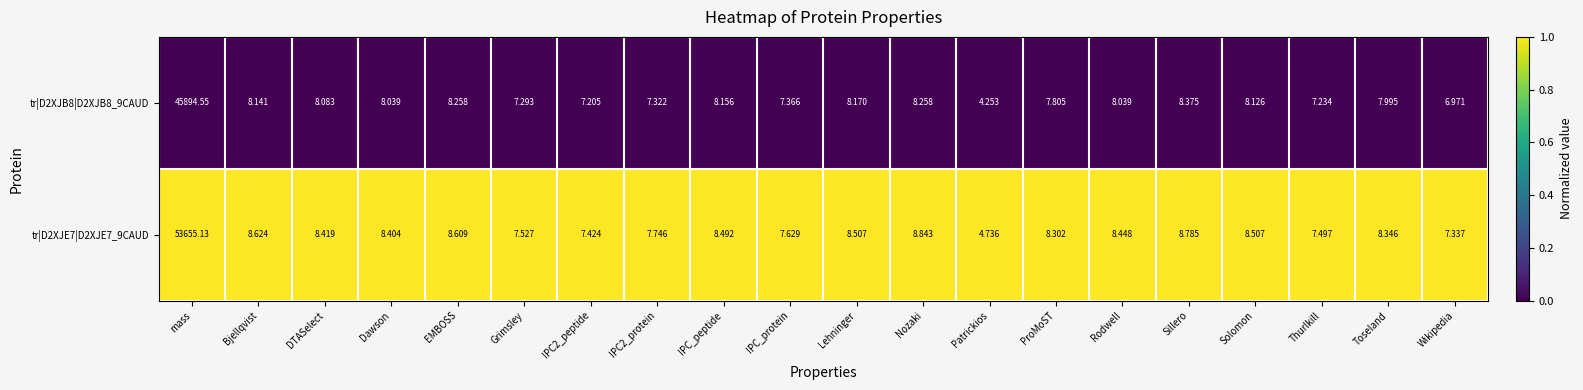

Where does the tr|D2XJB8|D2XJB8_9CAUD series first go above 8?

mass